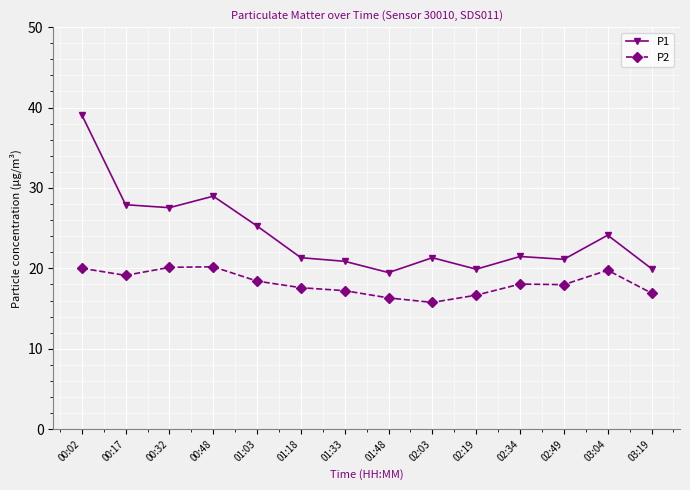

Is the value of P1 at 00:17 greater than the value of P2 at 00:02?

Yes